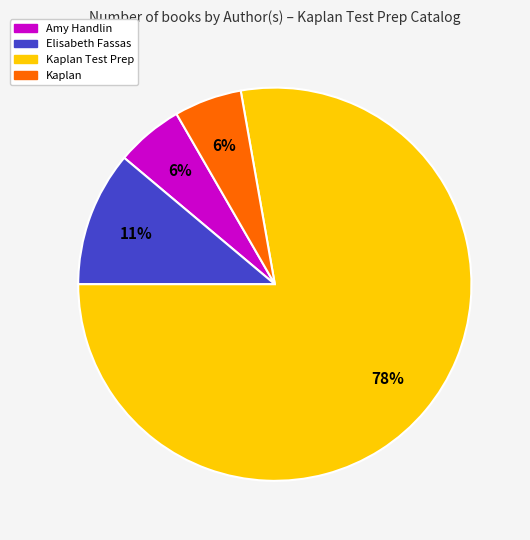

Is there any slice that represents more than half of the pie?

Yes